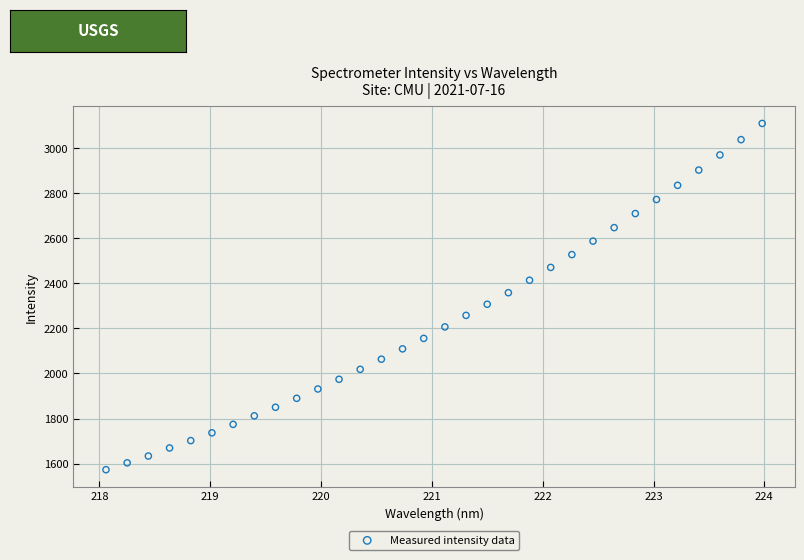

What is the range of Y values (max minus min)?

1536.8